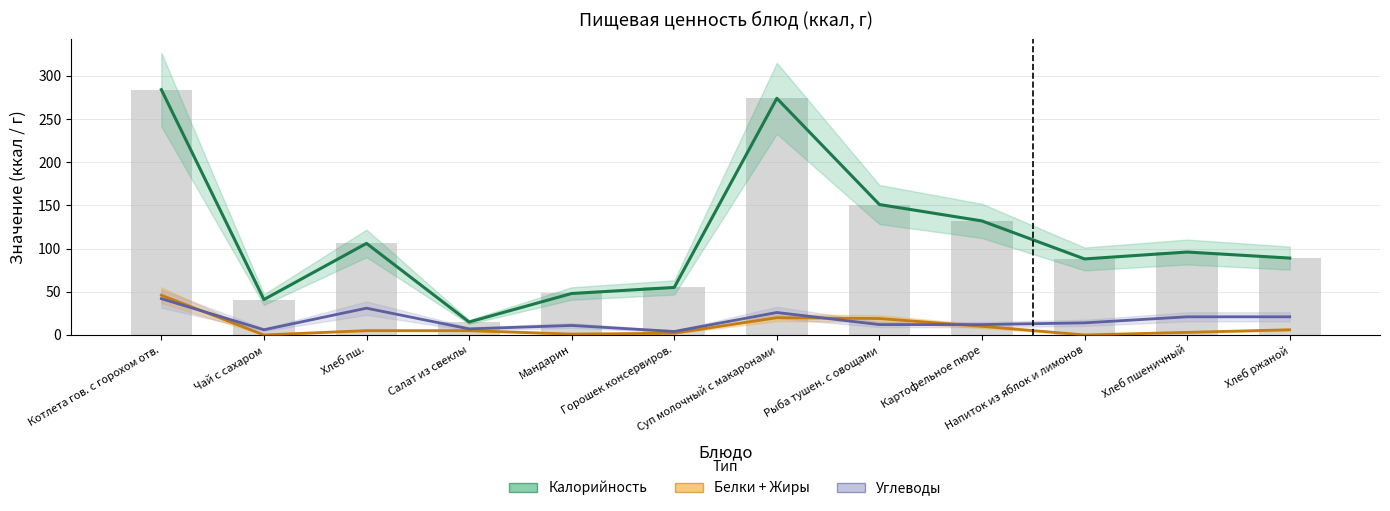

At which label is Белки+Жиры (линия) closest to 23?

Суп молочный с макаронами